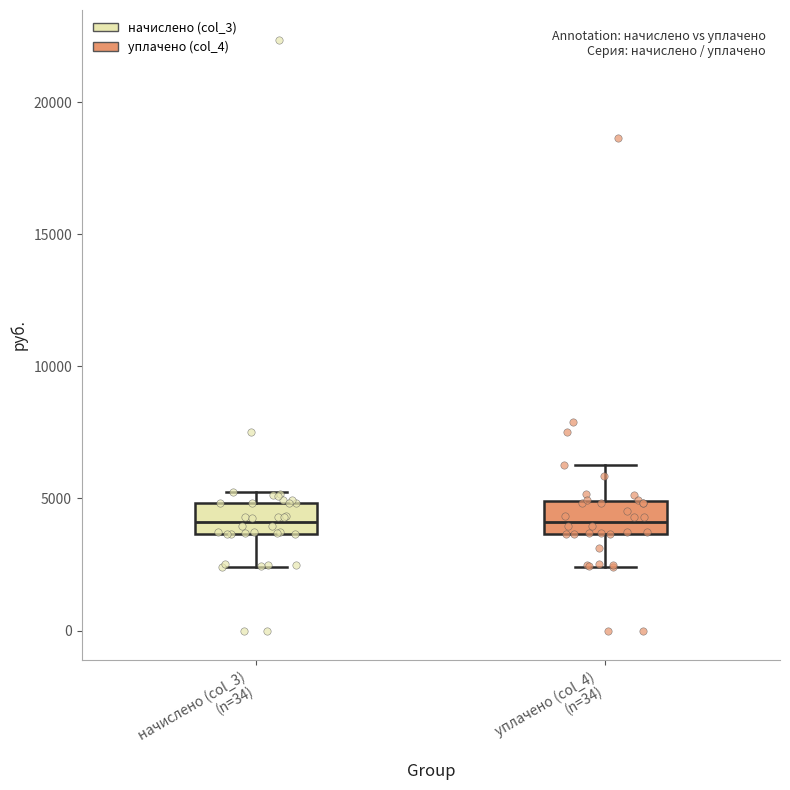

Reading left to right, read every box against the y-axis: the position of its median line, the range the box covers, and the ends of its whiskers. The values are not printed on the chart, so give them approximately, as read against the axis.

начислено (col_3) (n=34): median 4000, box 3500 to 5000, whiskers 2500 to 5000 (just above the box's upper edge)
уплачено (col_4) (n=34): median 4000, box 3500 to 5000, whiskers 2500 to 6500